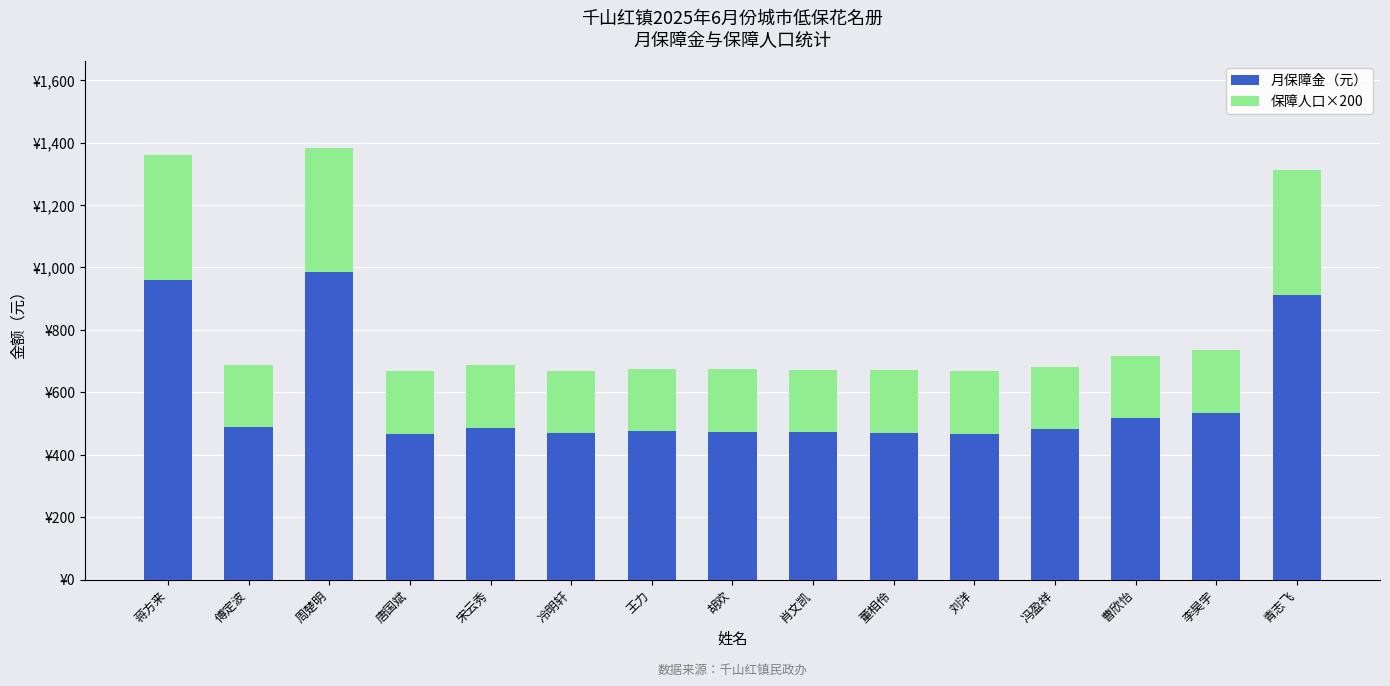

Between 宋云秀 and 青志飞, which series saw the biggest shift?

月保障金（元）